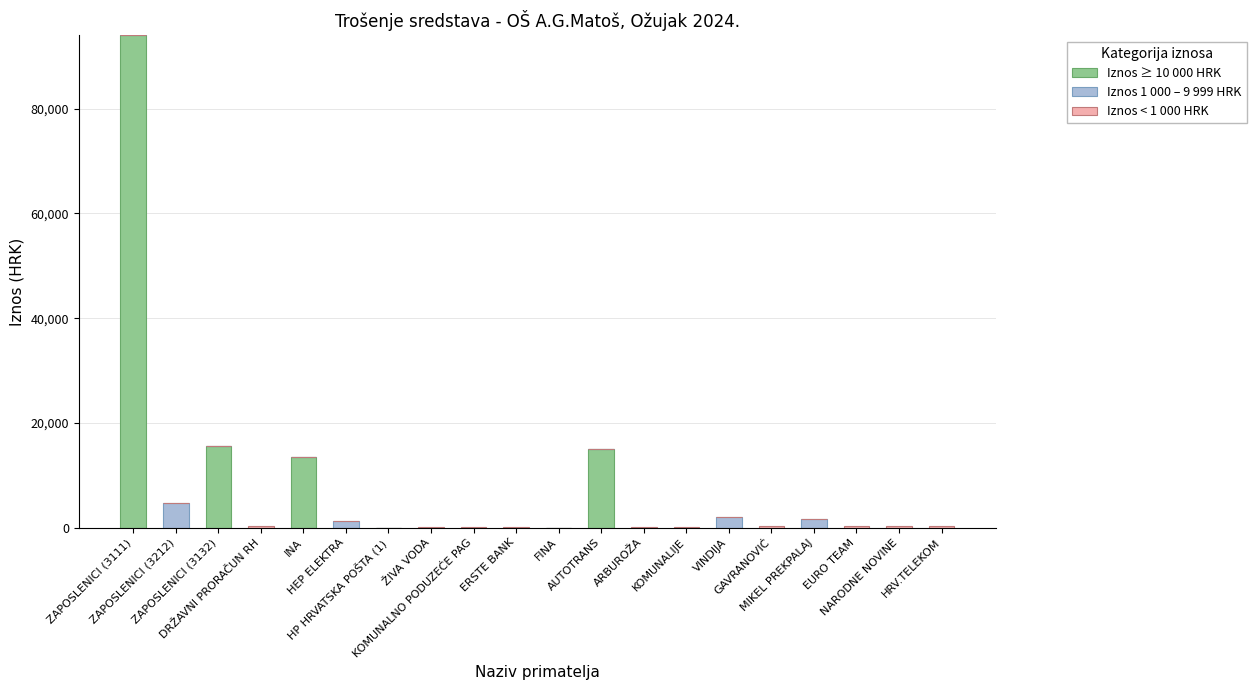

What is the maximum value for Iznos ≥ 10 000 HRK?

94023.1